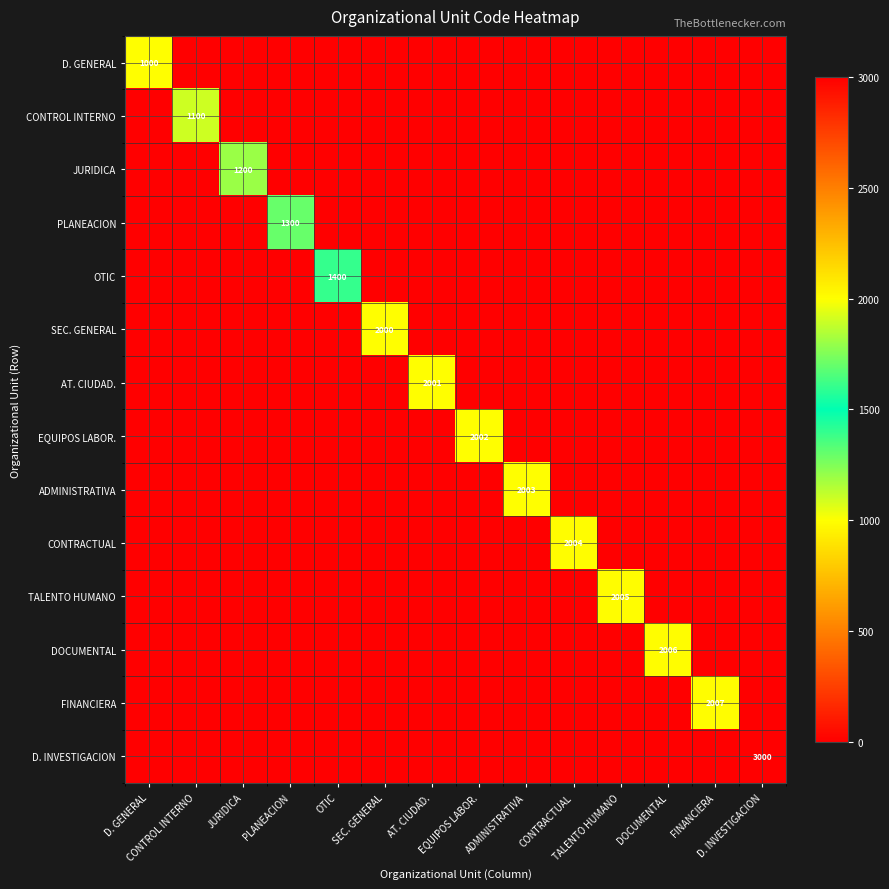

How many values in the CONTROL INTERNO series exceed 0?

1